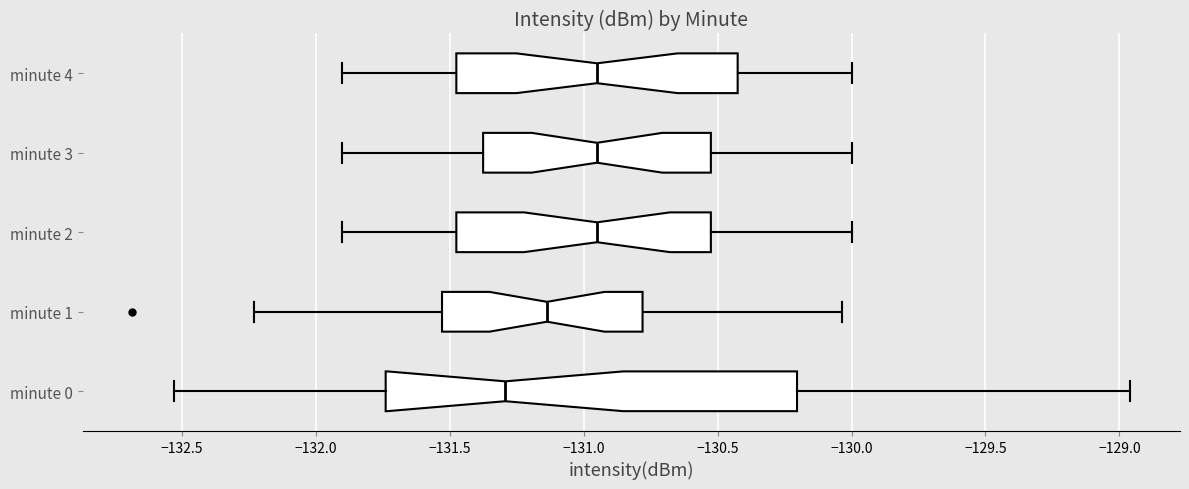

Reading bottom to top, read every box against the x-axis: the position of its median line, the range the box covers, and the ends of its whiskers. The values are not printed on the chart, so give them approximately, as read against the axis.

minute 0: median -131.30, box -131.75 to -130.20, whiskers -132.55 to -128.95
minute 1: median -131.15, box -131.55 to -130.80, whiskers -132.25 to -130.05
minute 2: median -130.95, box -131.45 to -130.50, whiskers -131.90 to -130.00
minute 3: median -130.95, box -131.35 to -130.50, whiskers -131.90 to -130.00
minute 4: median -130.95, box -131.45 to -130.40, whiskers -131.90 to -130.00